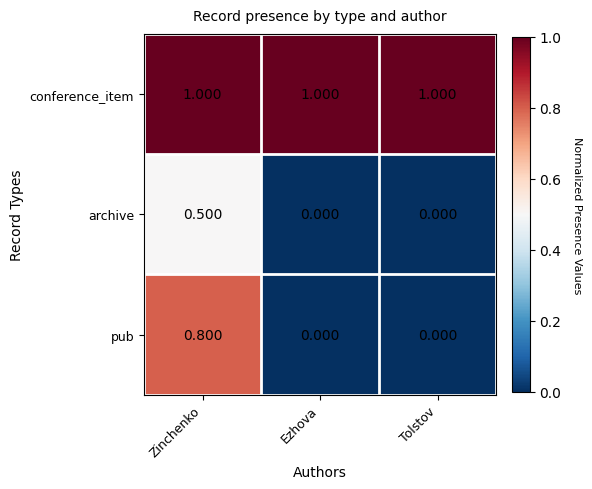

Between Zinchenko and Ezhova, which series saw the biggest shift?

pub